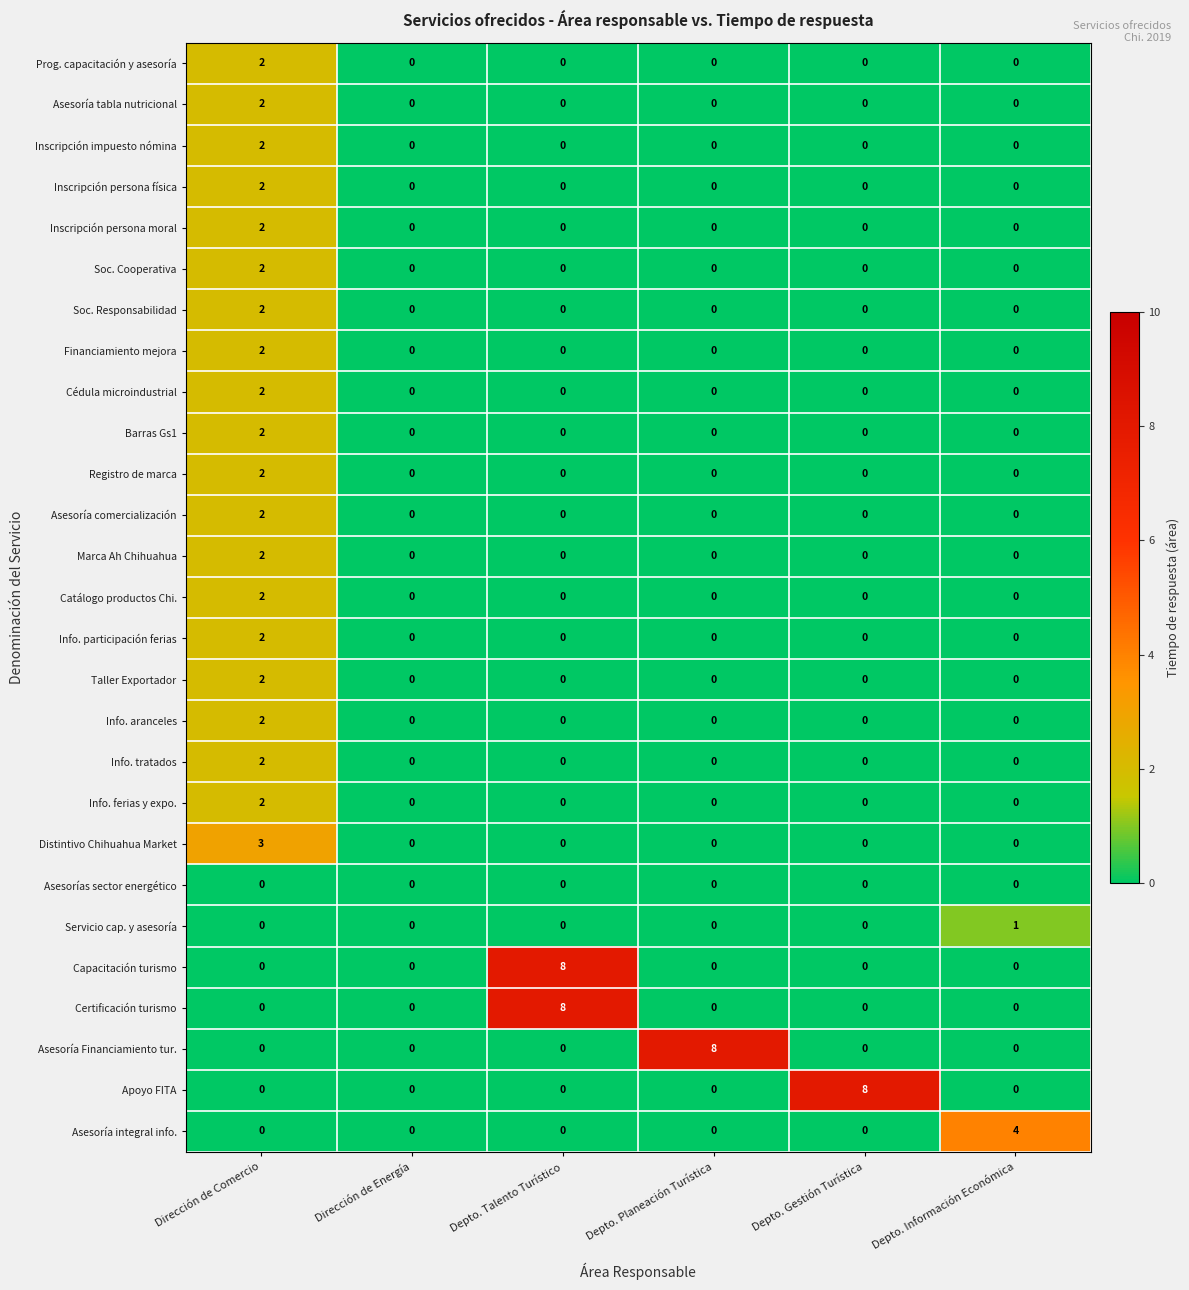

At which label does Servicio cap. y asesoría reach its peak?

Depto. Información Económica